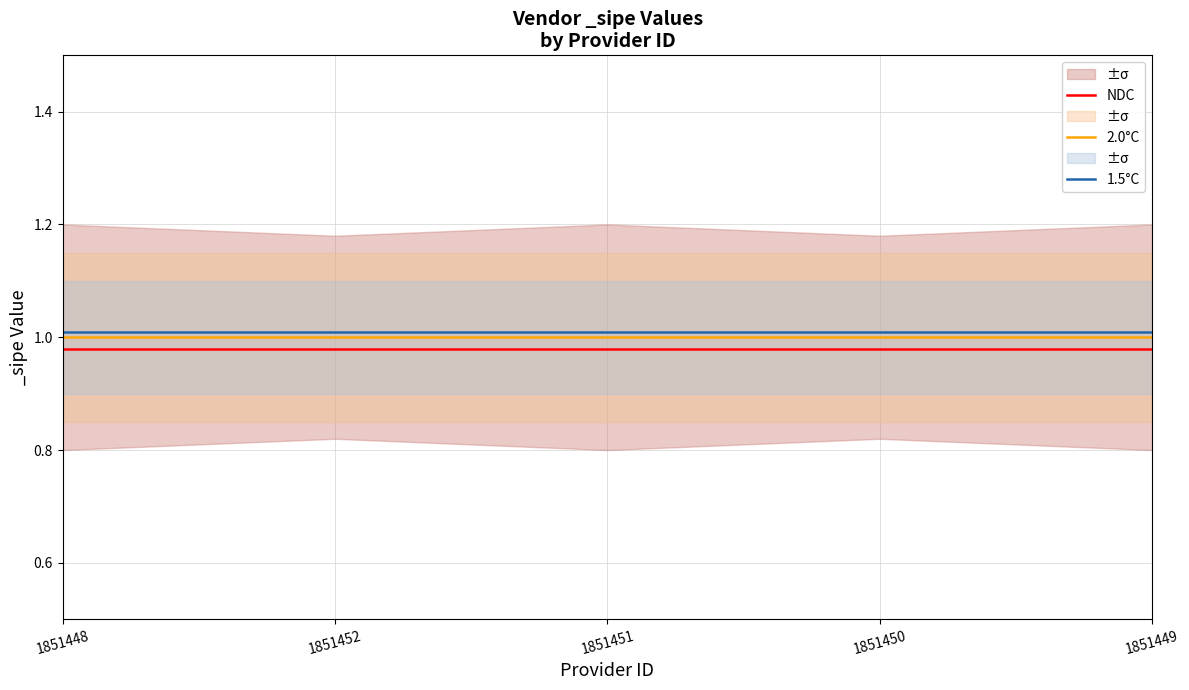

How many data points does each series have?

5